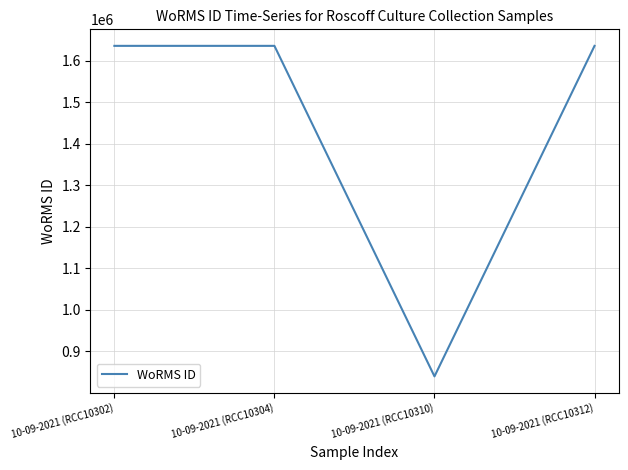

What is the change in value from 10-09-2021 (RCC10302) to 10-09-2021 (RCC10312)?

-1